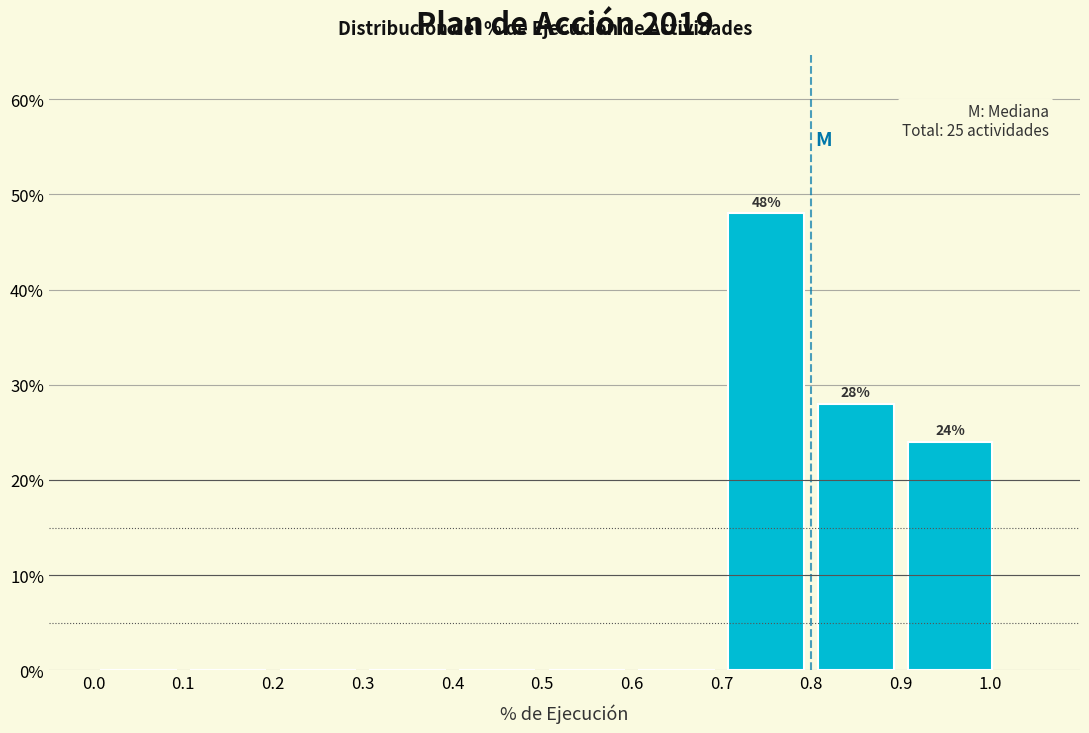

Which range on the x-axis has the tallest bar?

0.70 to 0.80